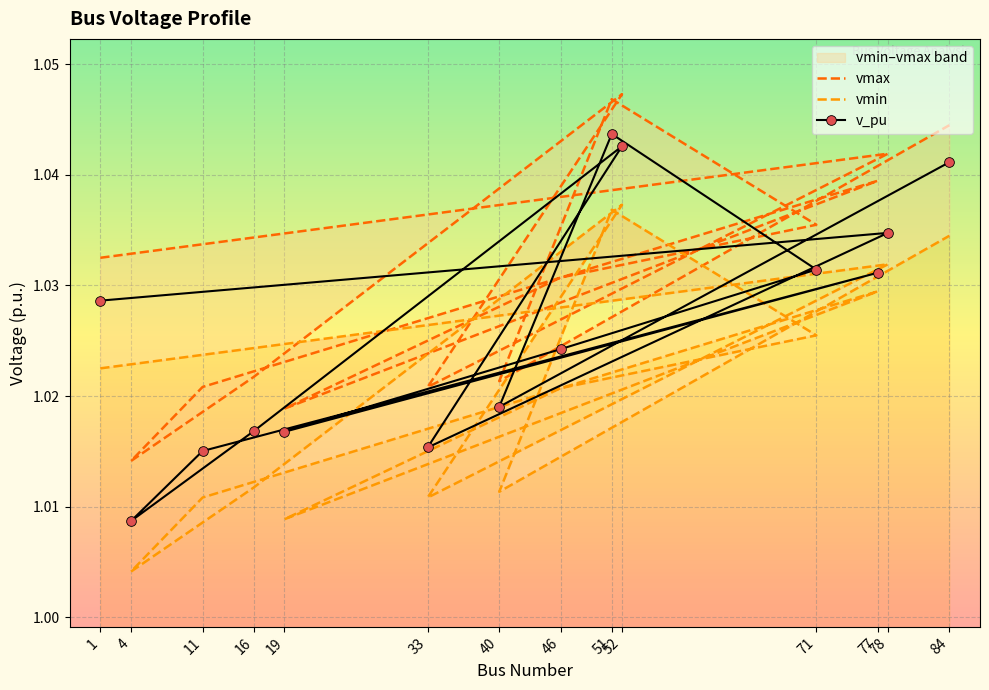

At which label does v_pu reach its minimum?

4